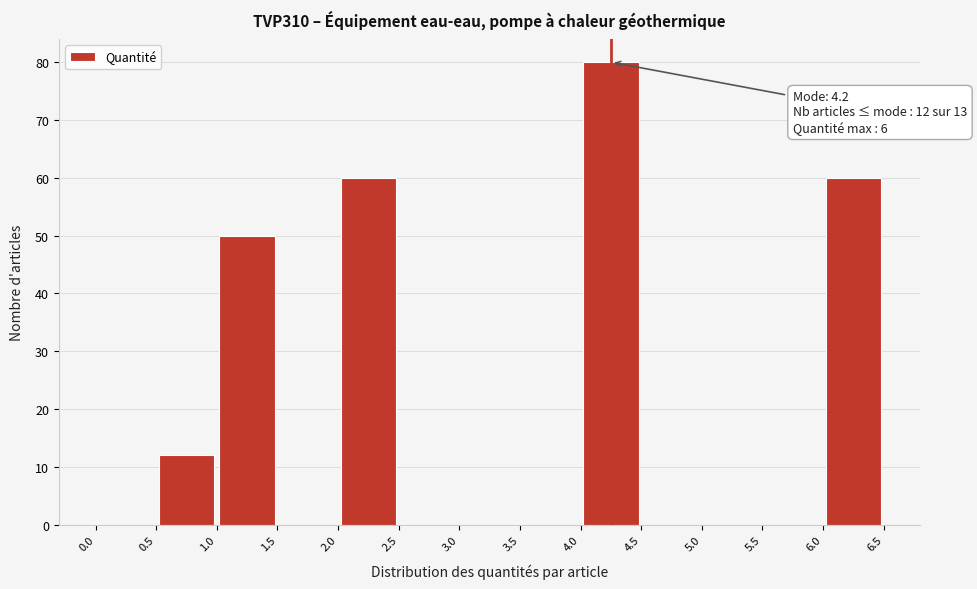

Which range on the x-axis has the tallest bar?

4.0 to 4.5